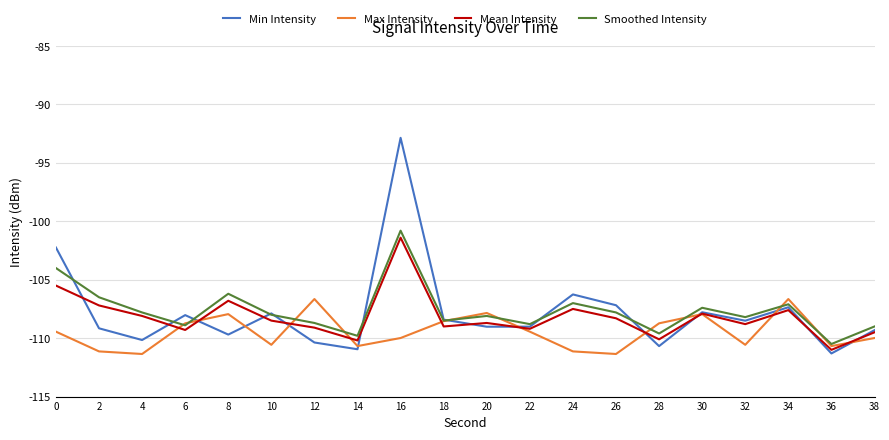

How many categories are shown in the chart?

20